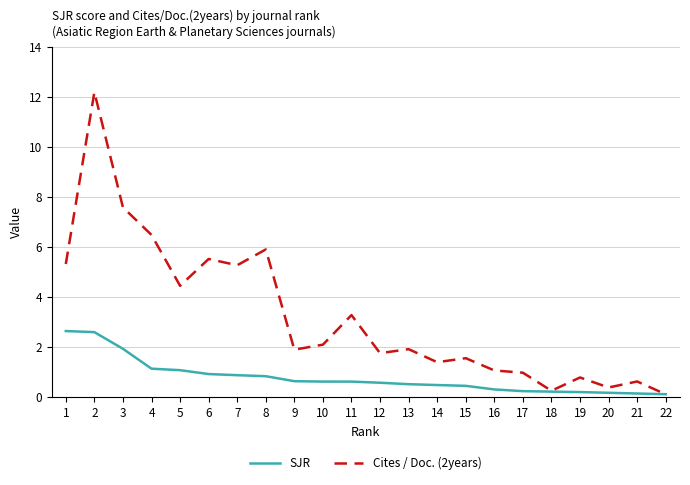

Rank the series at 7 from lowest to highest value.

SJR, Cites / Doc. (2years)